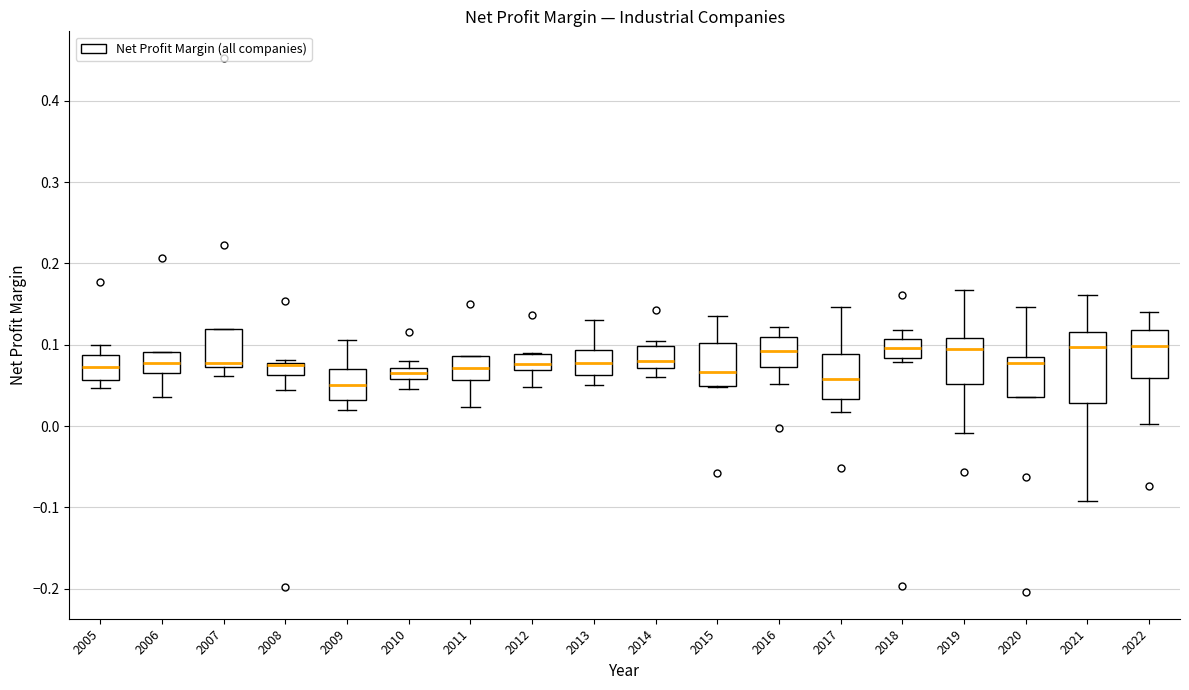

Where is the lower edge of the box at x = 2011 on the y-axis? The values are not printed on the chart, so give them approximately, as read against the axis.

0.06